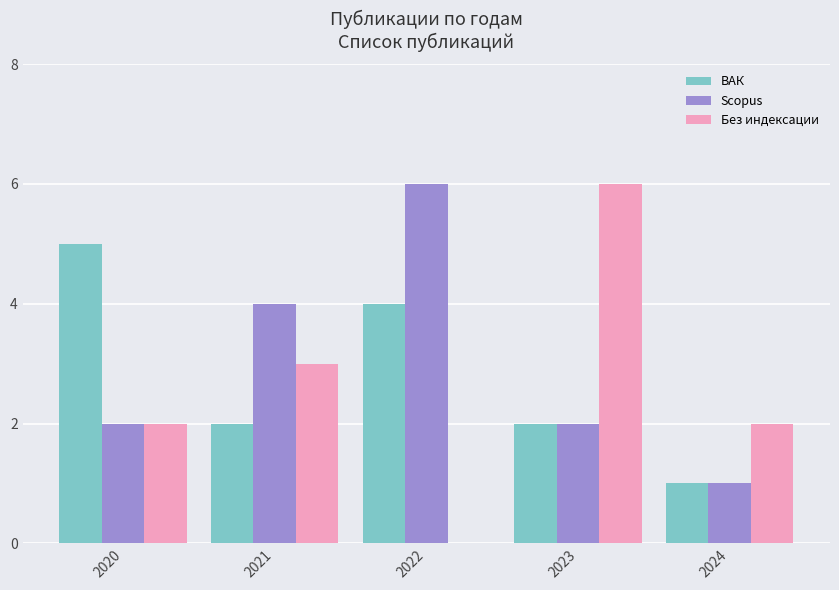

Between 2020 and 2024, which series saw the biggest shift?

ВАК